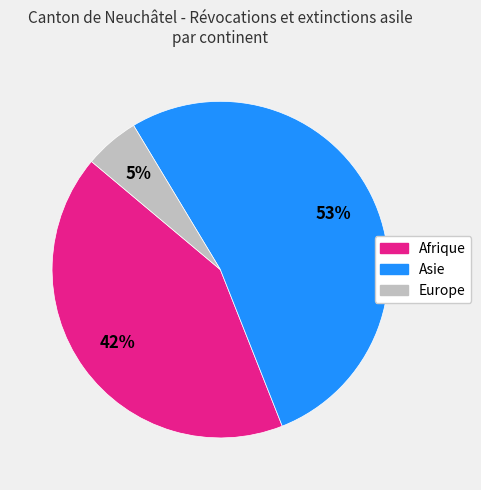

Do Asie and Afrique together represent more than half of the pie?

Yes